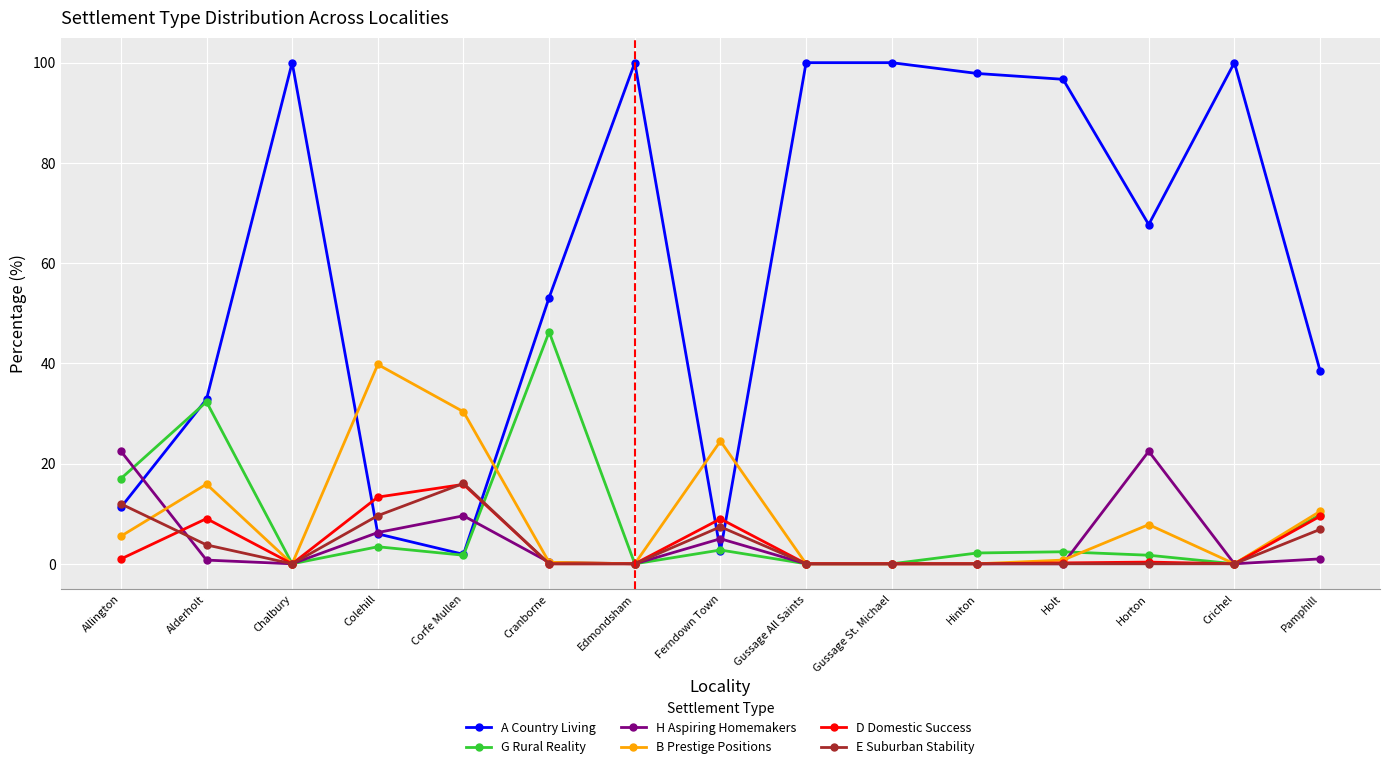

The value of E Suburban Stability at Colehill is 9.6. True or false?

True